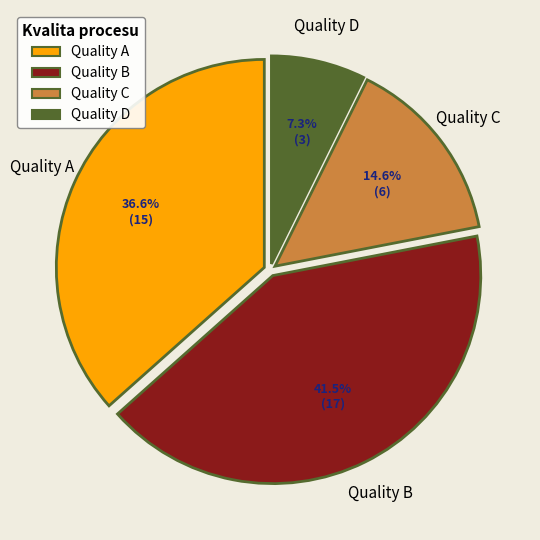

Does any single category account for the majority?

No